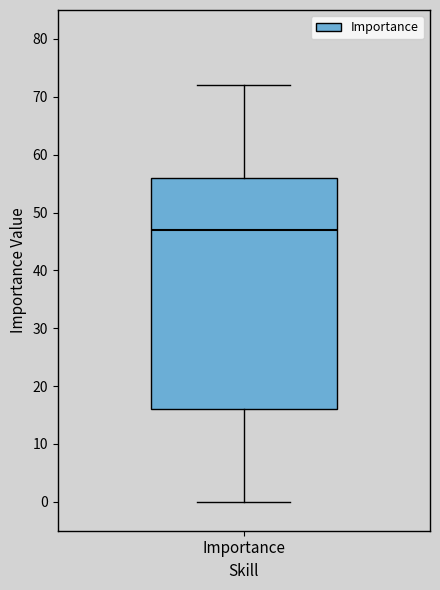

Read this box plot against the y-axis: the position of the median line, the range covered by the box, and the ends of both whiskers. The values are not printed on the chart, so give them approximately, as read against the axis.

median 47, box 16 to 56, whiskers 0 to 72